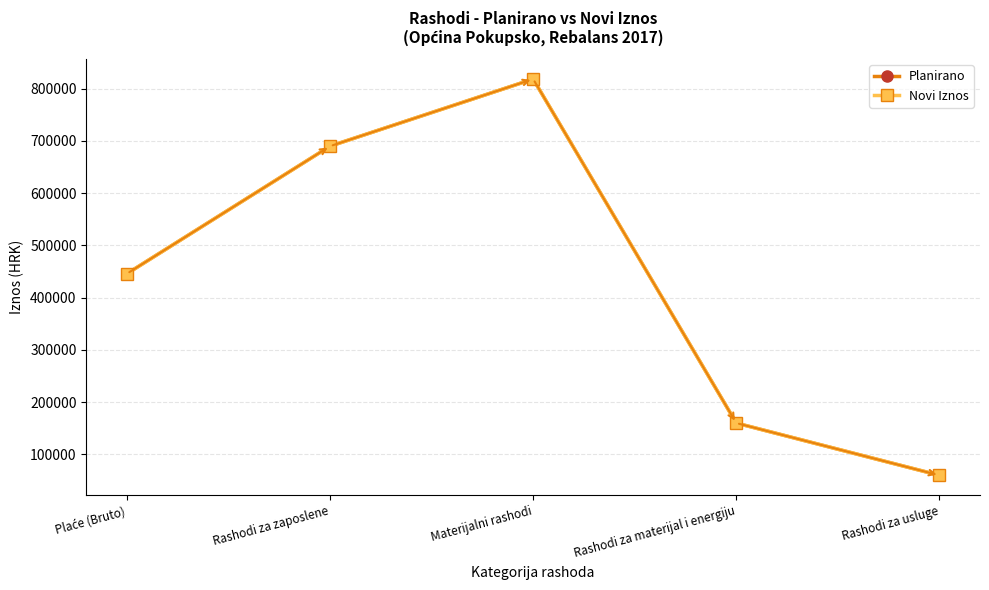

Is it true that Planirano equals 13913 at Rashodi za usluge?

False